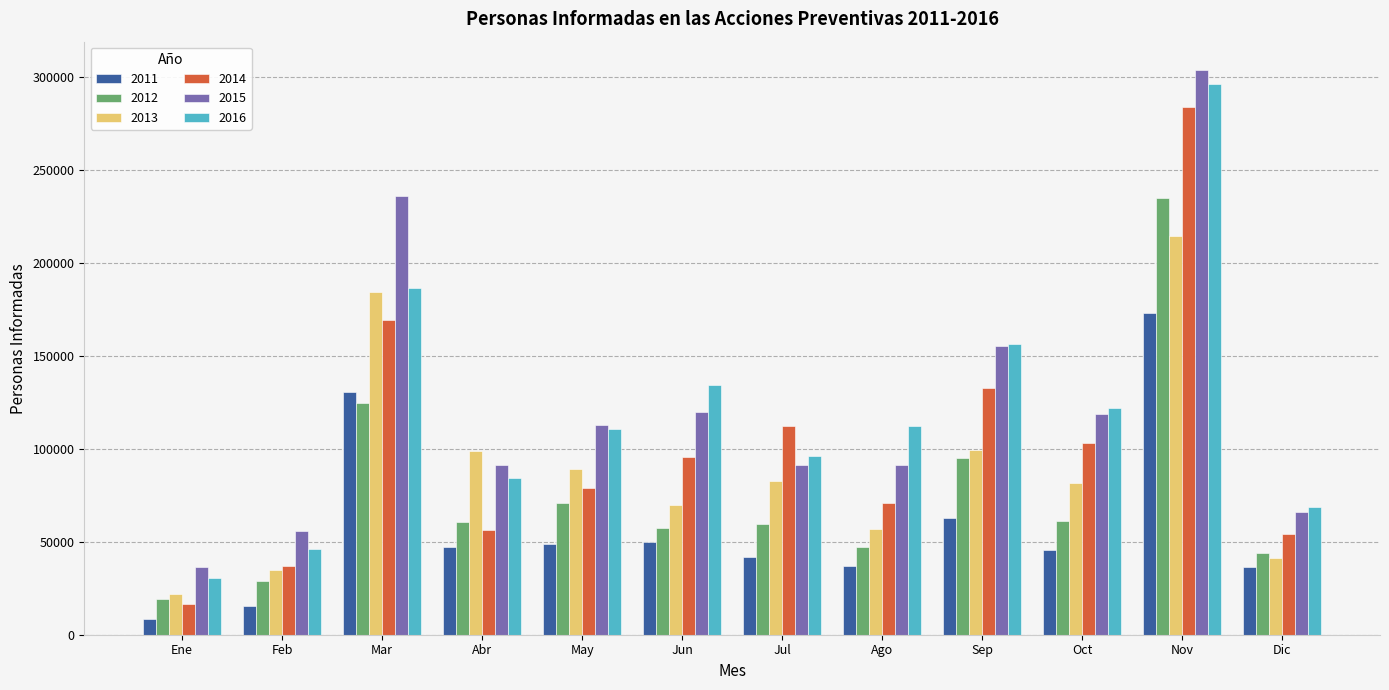

True or false: 2014 has a value of 36879 at Feb.

True